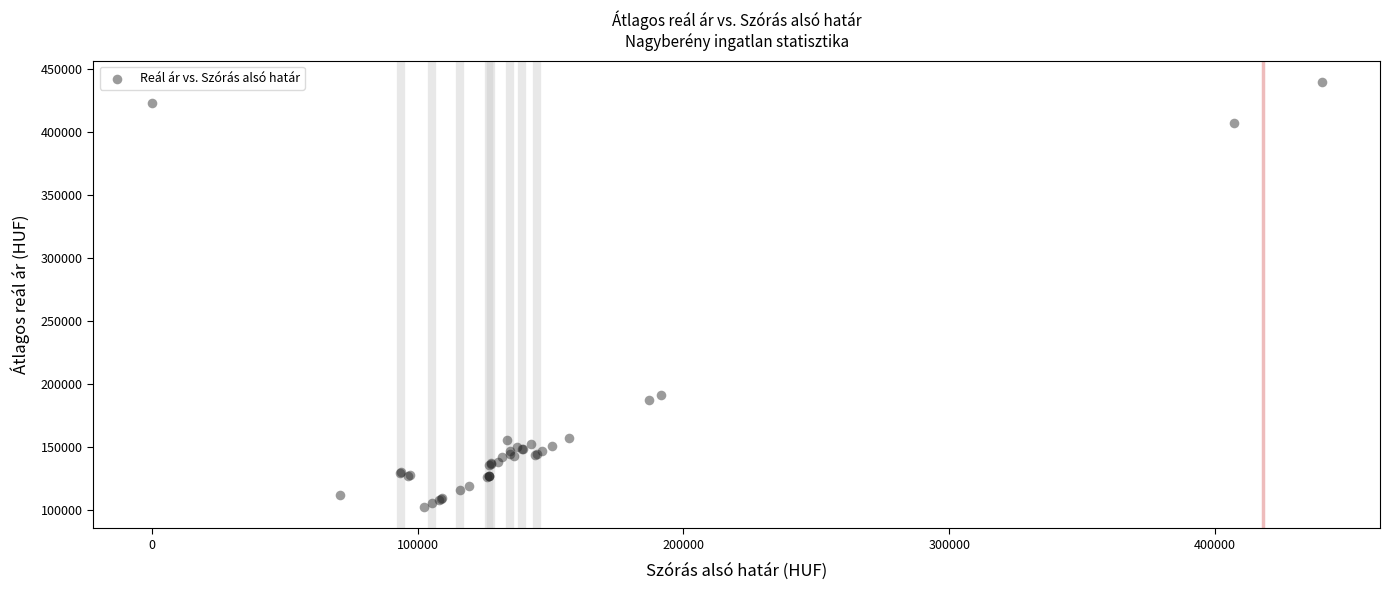

What Y value in the scatter plot is closest to 271291?

191563